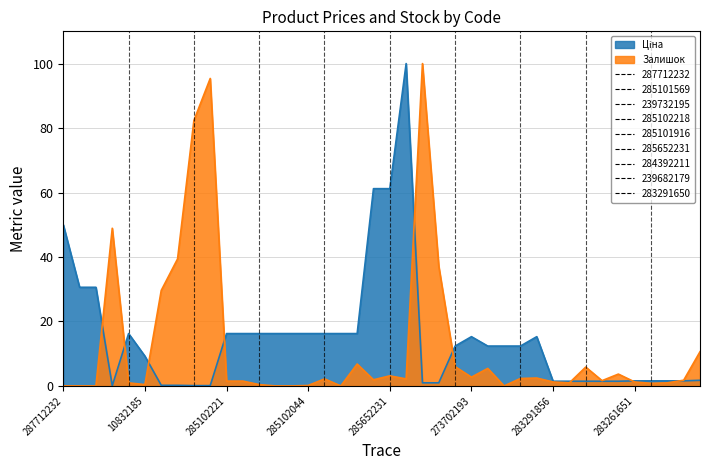

How many lines are shown in the chart?

2